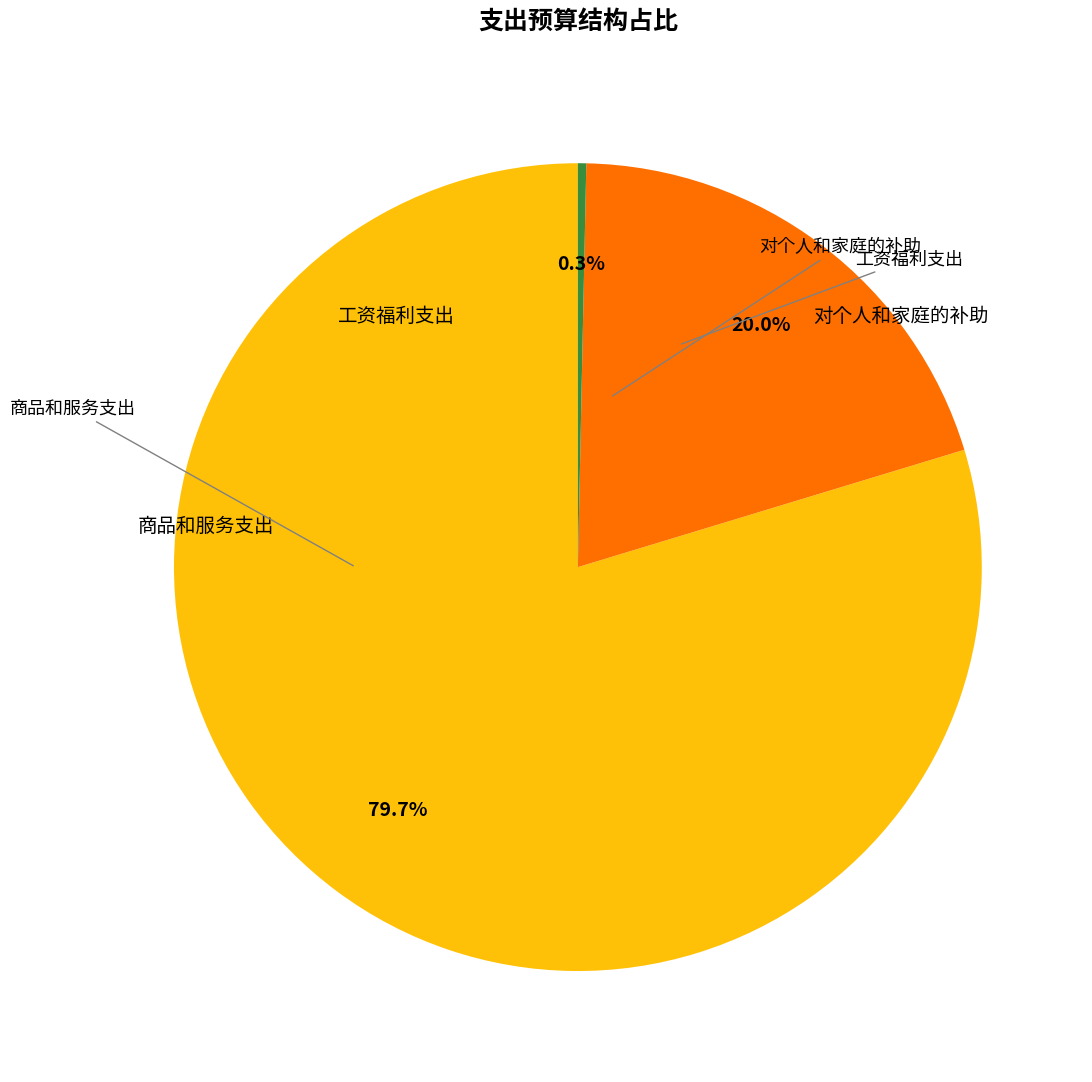

What percentage is NOT represented by 商品和服务支出?

80.0%